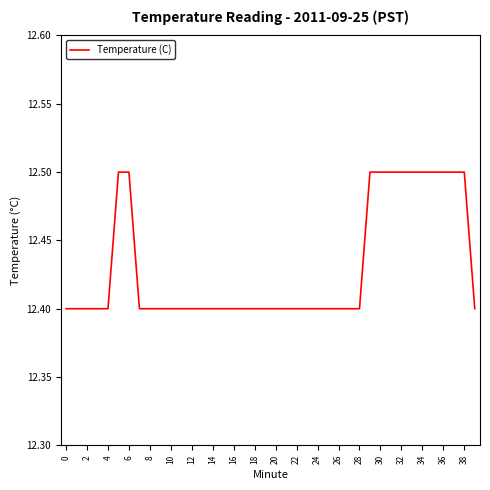

What is the smallest value displayed?

12.4